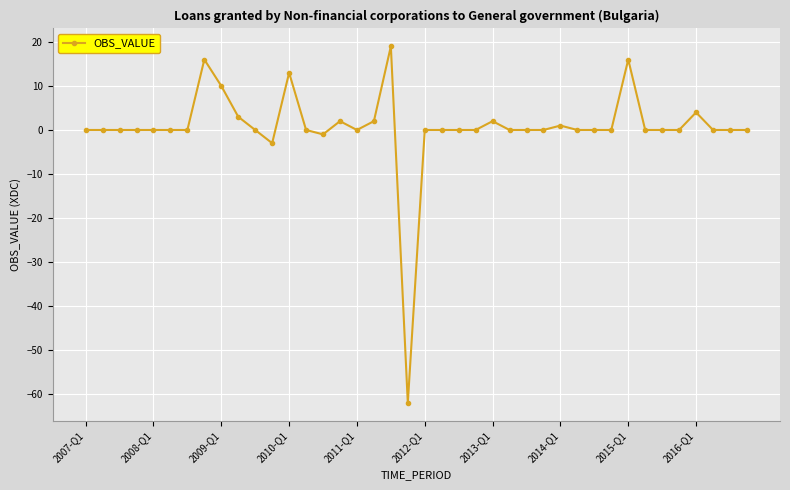

What is the minimum value shown in the chart?

-62